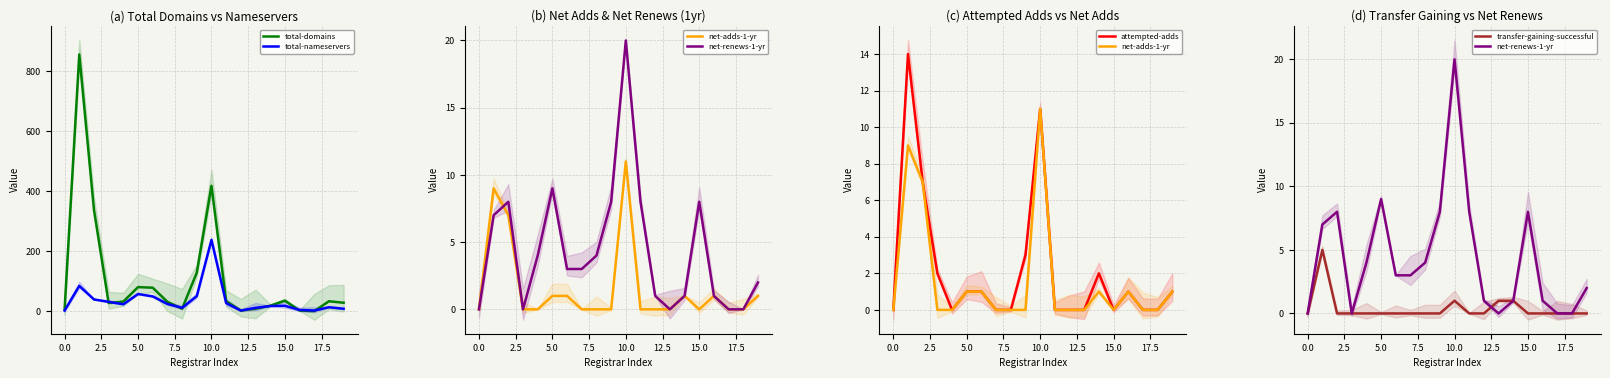

Where is total-domains nearest to the value 428?

10